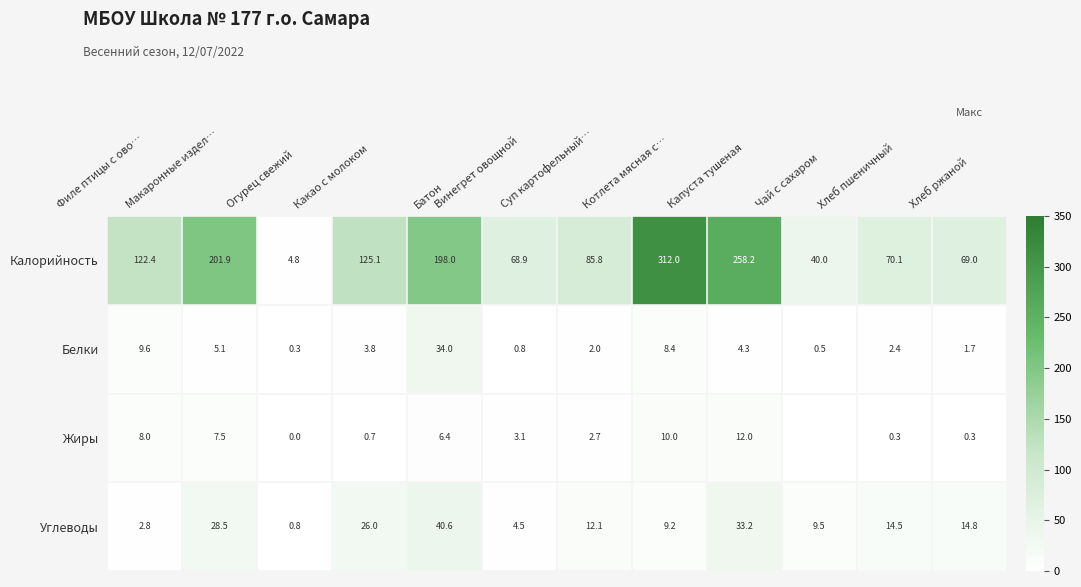

What is the average value of the Углеводы series?

16.4